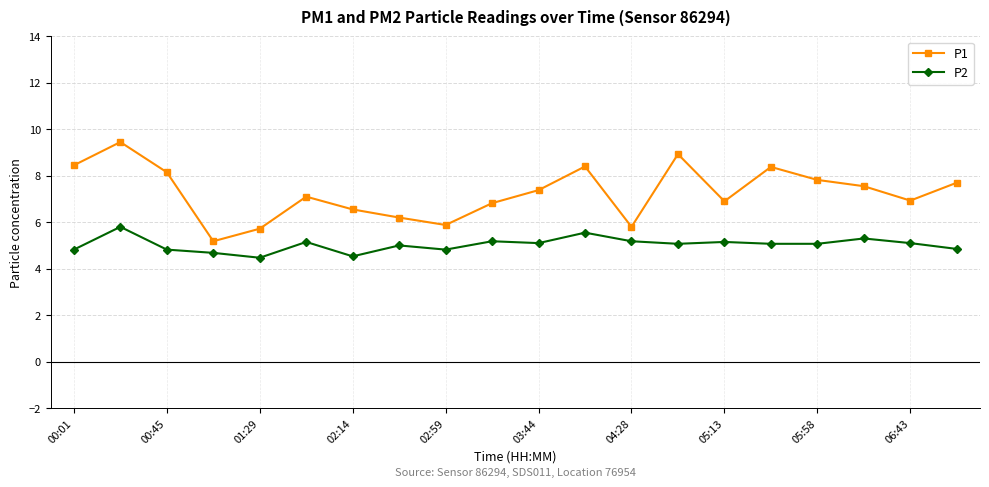

Which series has the widest spread of values?

P1